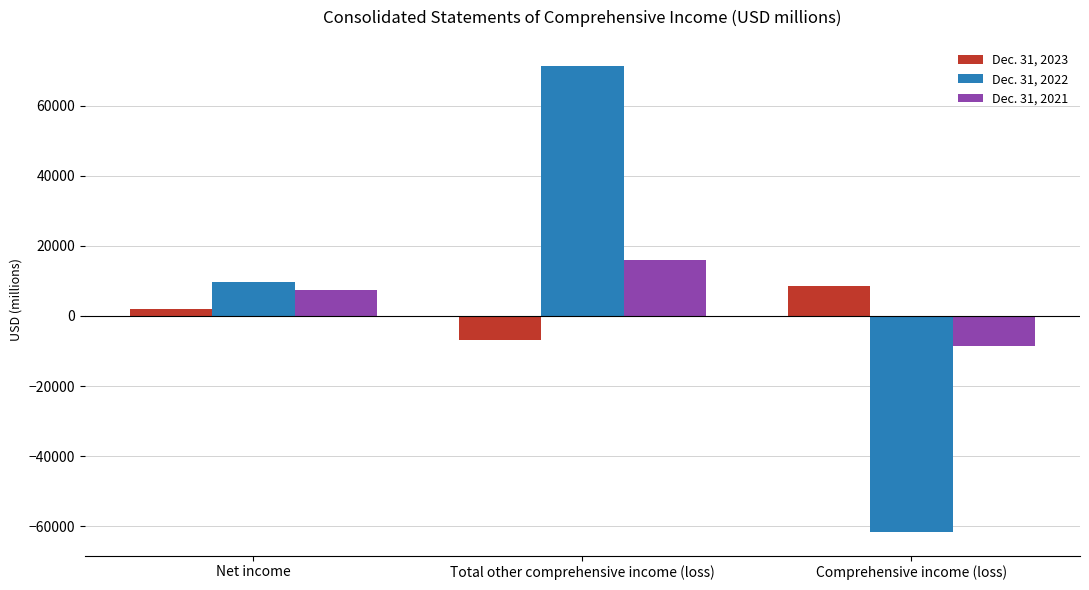

Is the value of Dec. 31, 2023 at Net income greater than the value of Dec. 31, 2022 at Net income?

No